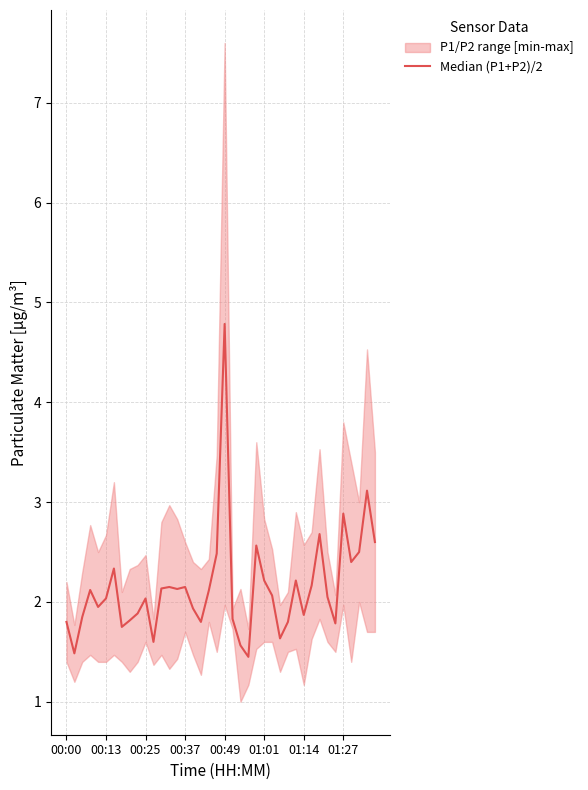

Reading left to right, list all the values displayed in this chart.

1.8	1.5	1.8	2.1	1.9	2.0	2.3	1.8	1.8	1.9	2.0	1.6	2.1	2.2	2.1	2.1	1.9	1.8	2.1	2.5	4.8	1.8	1.6	1.4	2.6	2.2	2.1	1.6	1.8	2.2	1.9	2.2	2.7	2.0	1.8	2.9	2.4	2.5	3.1	2.6